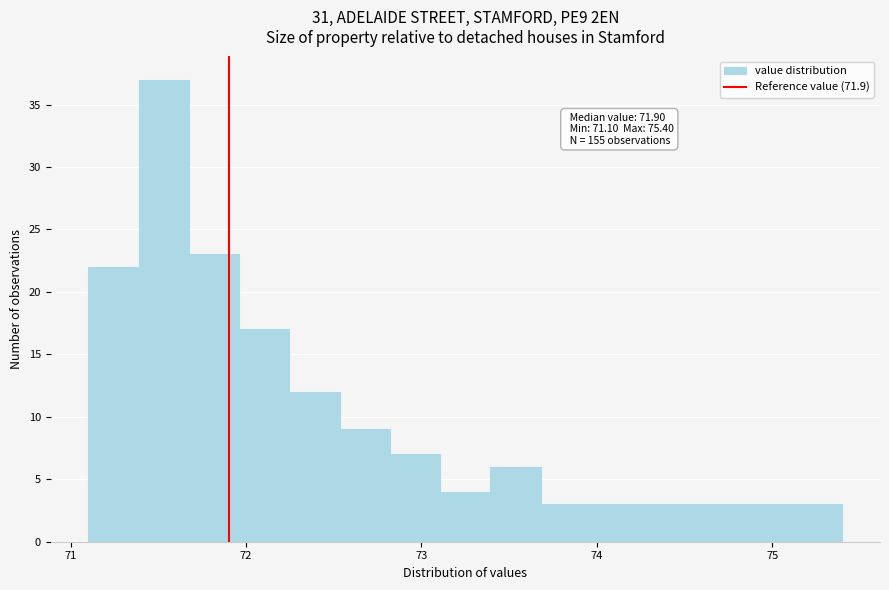

Read against the x-axis, roughly where is the centre of the tallest bar?

71.5